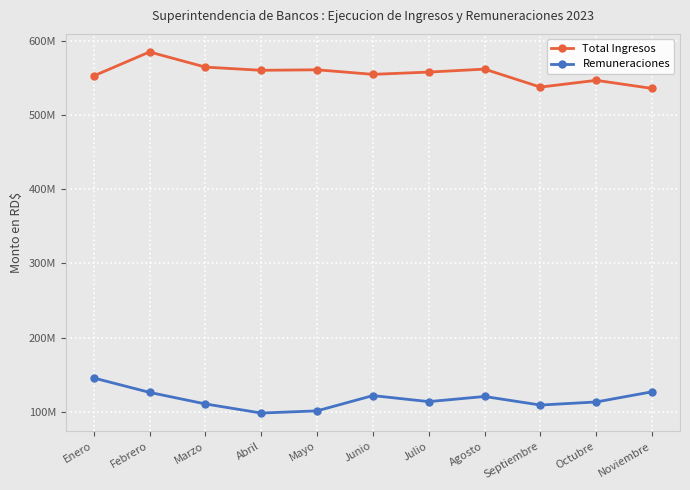

Does the chart have visible grid lines?

Yes